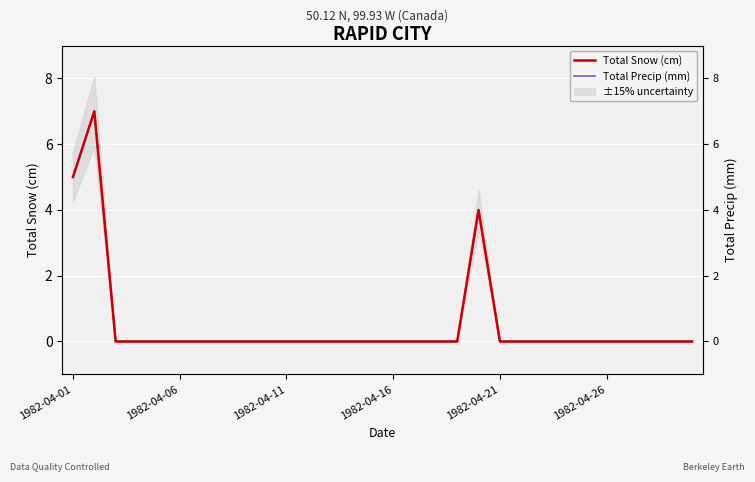

At how many categories does at least one series exceed 0?

3